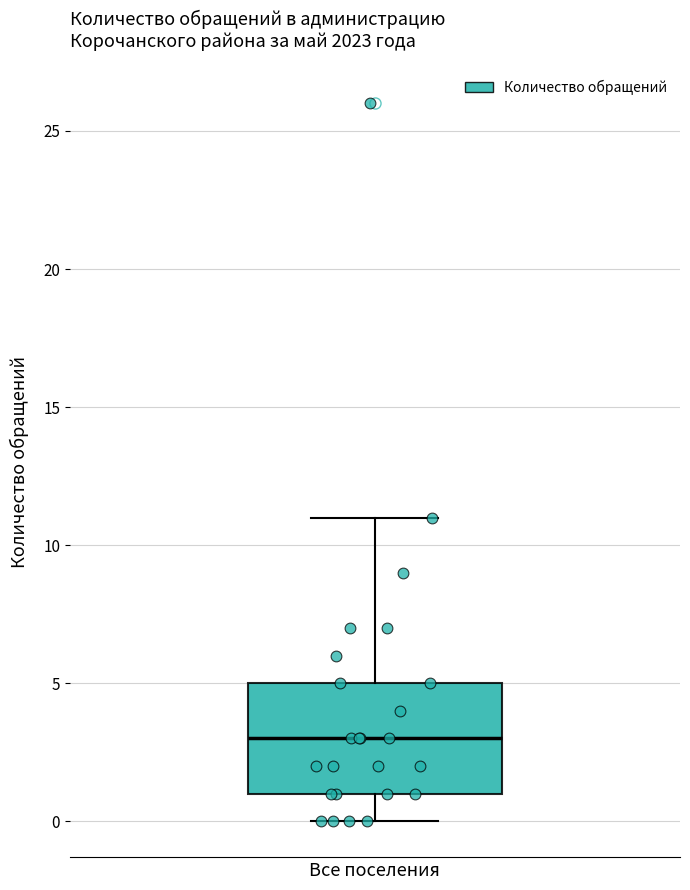

Where does the lower whisker of the box for Все поселения end on the y-axis? The values are not printed on the chart, so give them approximately, as read against the axis.

0